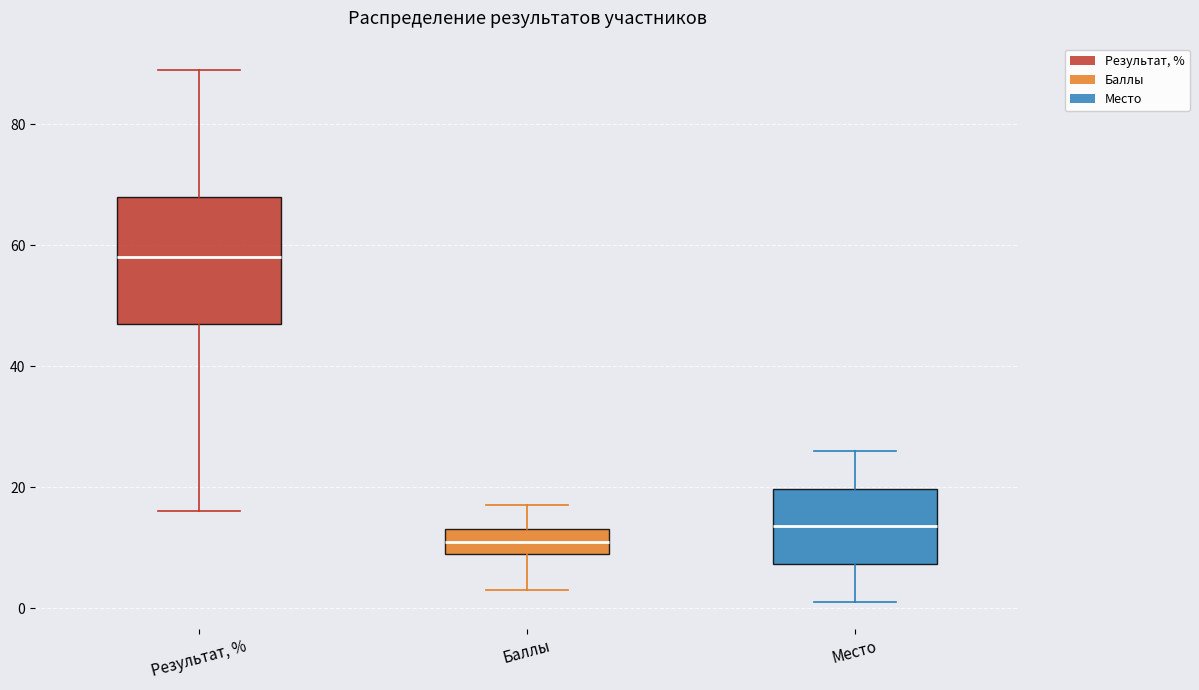

Reading left to right, transcribe this box plot: for each box, give where its median line is, the range the box spans, and where its two whiskers end, as read against the y-axis. The values are not printed on the chart, so give them approximately, as read against the axis.

Результат, %: median 58, box 48 to 68, whiskers 16 to 90
Баллы: median 12, box 10 to 14, whiskers 4 to 18
Место: median 14, box 8 to 20, whiskers 2 to 26